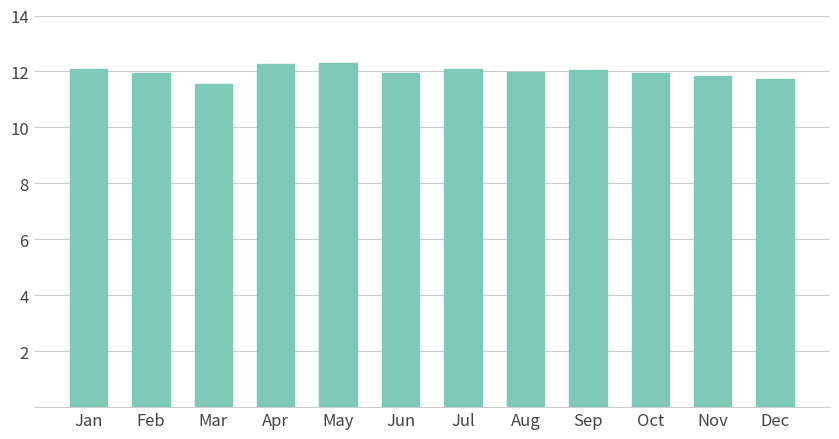

Which has a higher value, May or Dec?

May